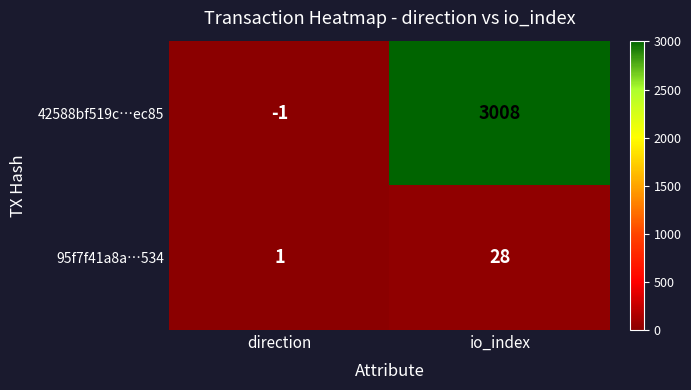

Reading left to right, transcribe all the data shown in this chart.

42588bf519c…ec85: direction=-1	io_index=3008
95f7f41a8a…534: direction=1	io_index=28